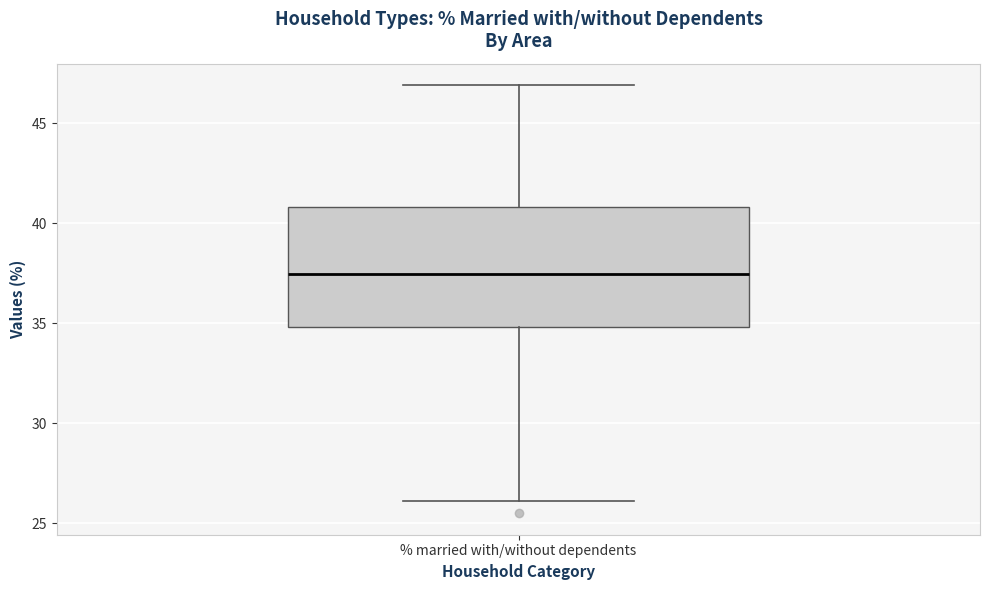

Where does the median line of the box for % married with/without dependents sit on the y-axis? The values are not printed on the chart, so give them approximately, as read against the axis.

37.5